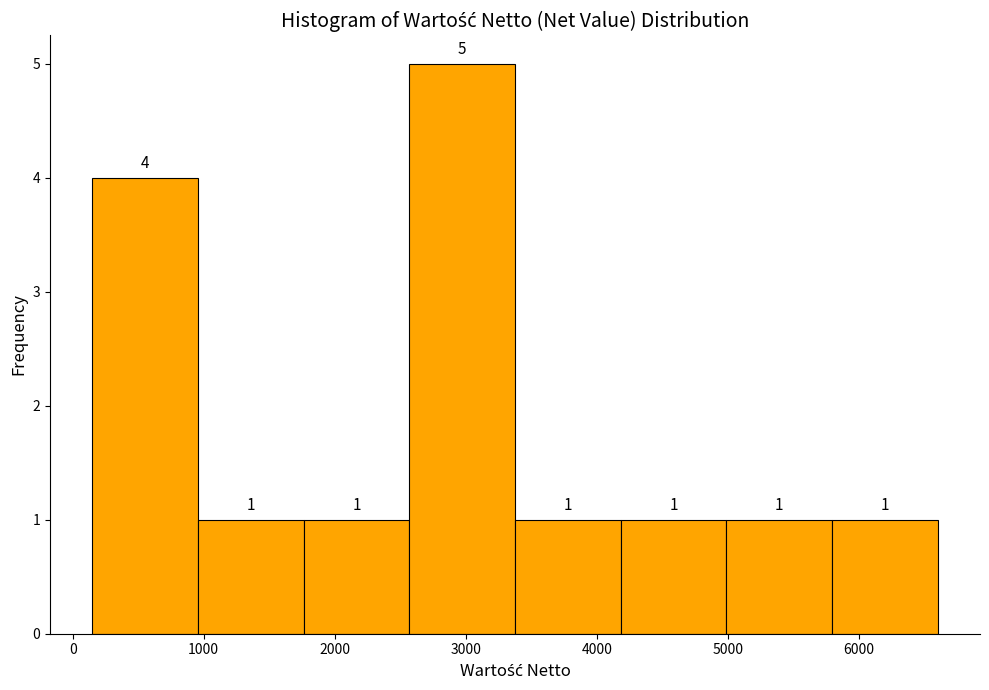

Which range on the x-axis has the tallest bar?

2600 to 3400